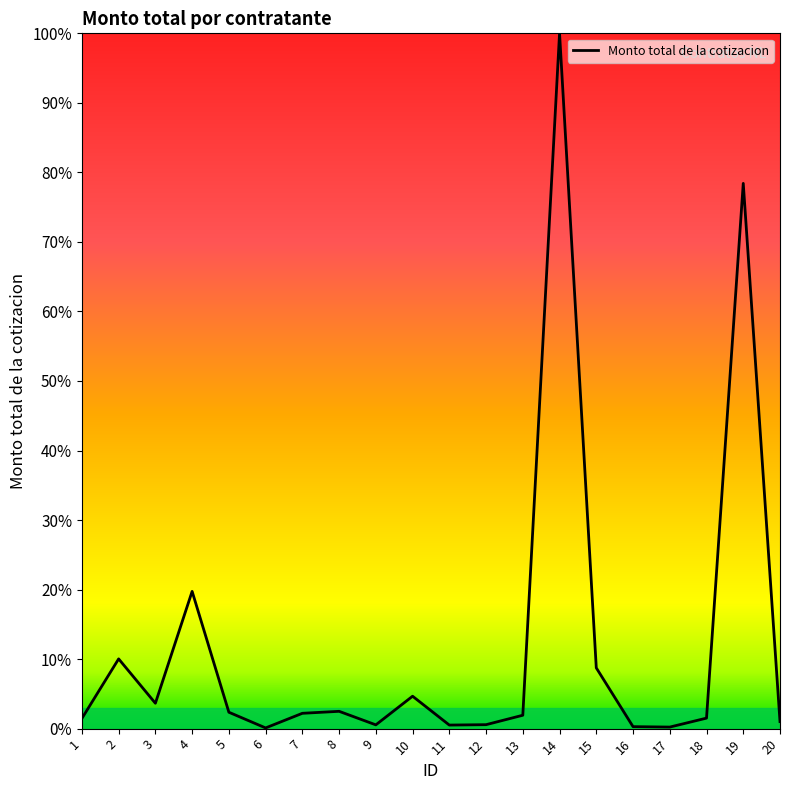

Is it true that the value at 7 is 2.2?

True